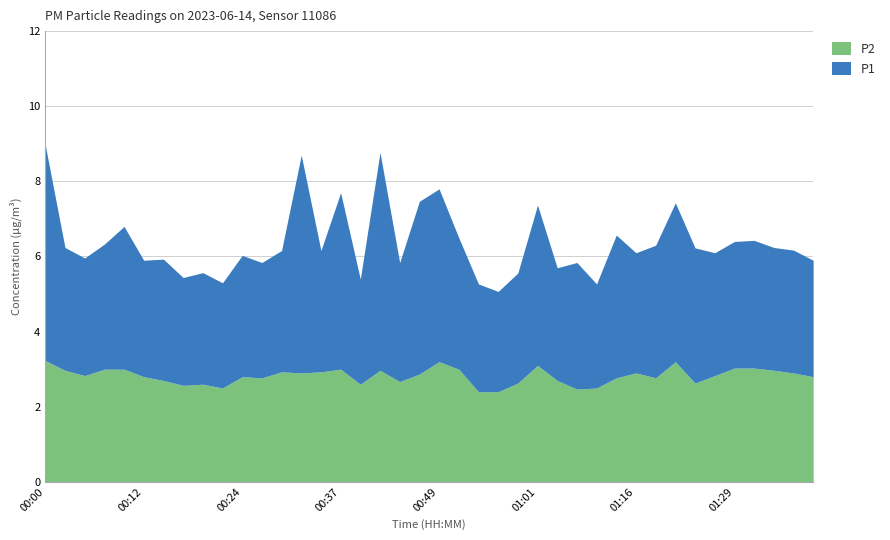

Does the chart have visible grid lines?

Yes